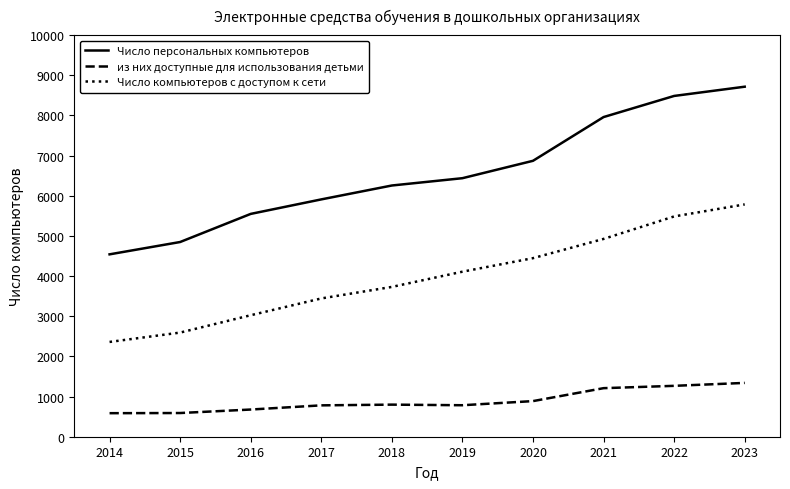

The из них доступные для использования детьми series shows 799 at 2018. True or false?

True